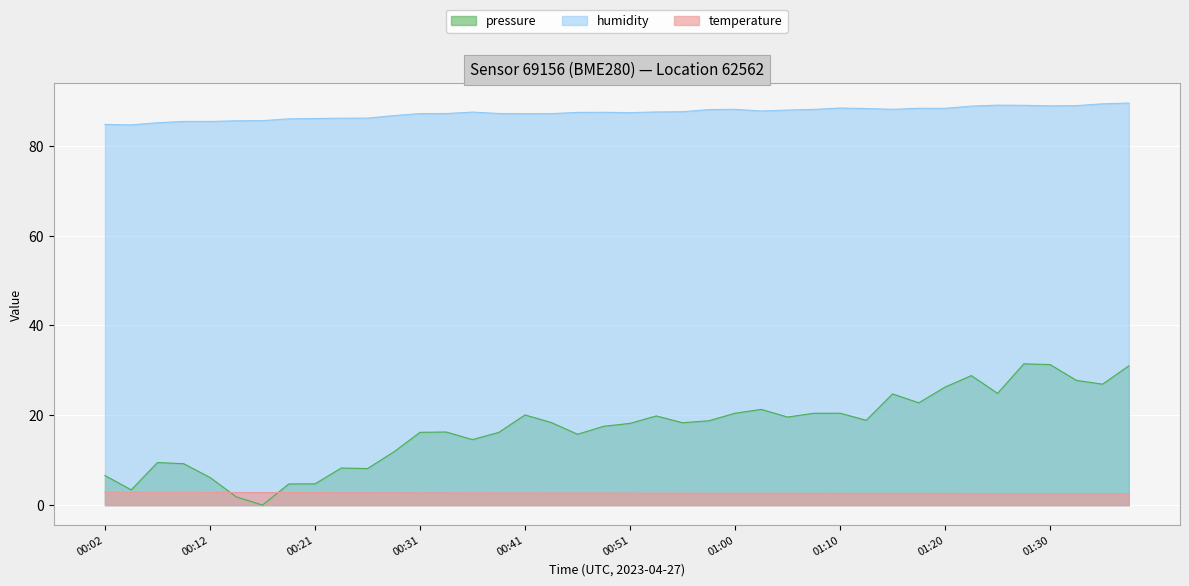

What value does the temperature series have at 00:51?

2.7